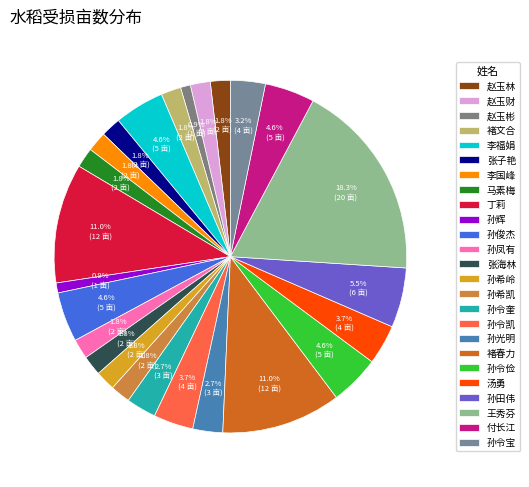

Approximately how many times larger is the value at 孙辉 compared to 丁莉?

0.1